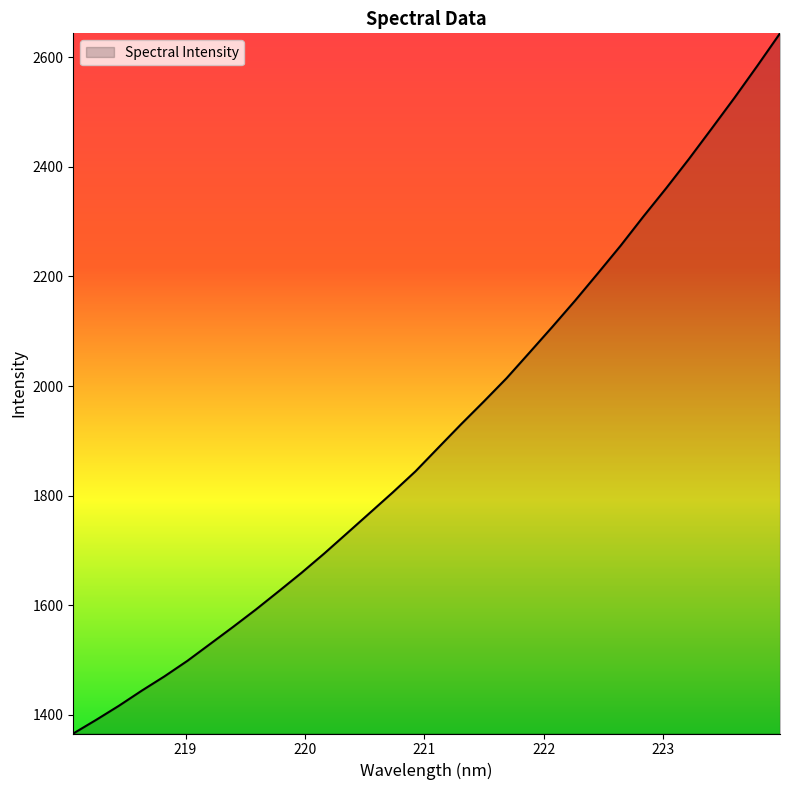

What is the difference between the maximum and minimum values?

1278.4